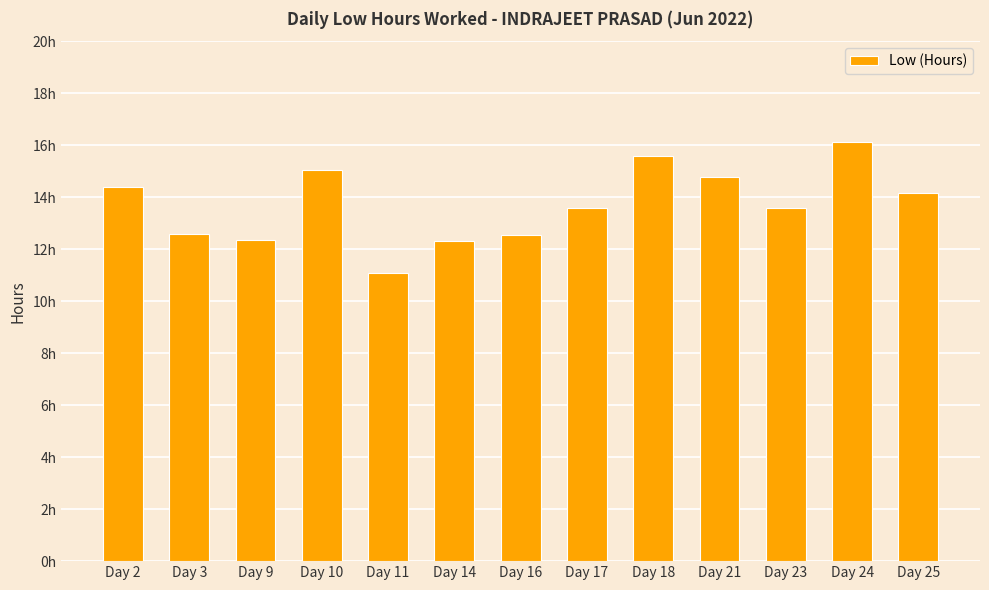

Is it true that the value at Day 18 is 15.6?

True